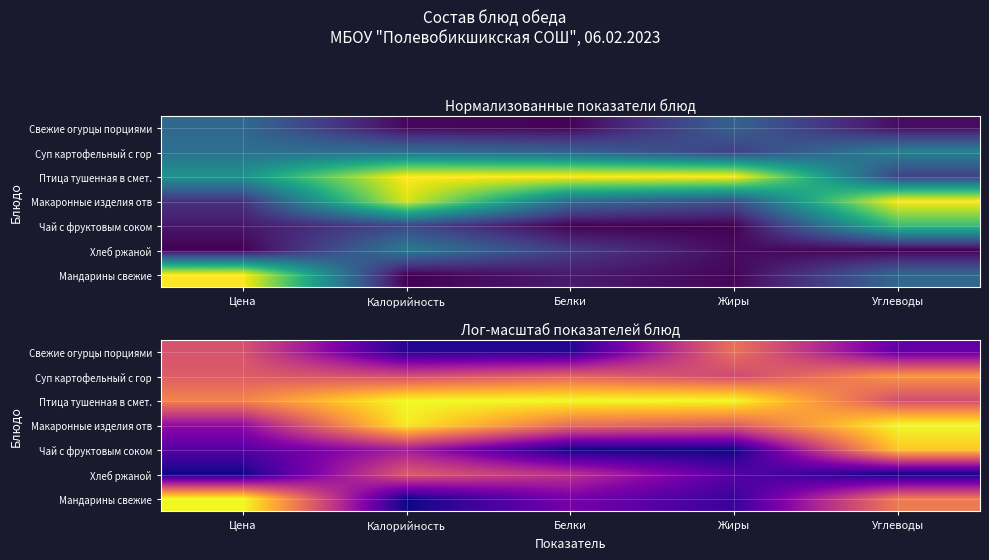

At how many categories does at least one series exceed 0?

5